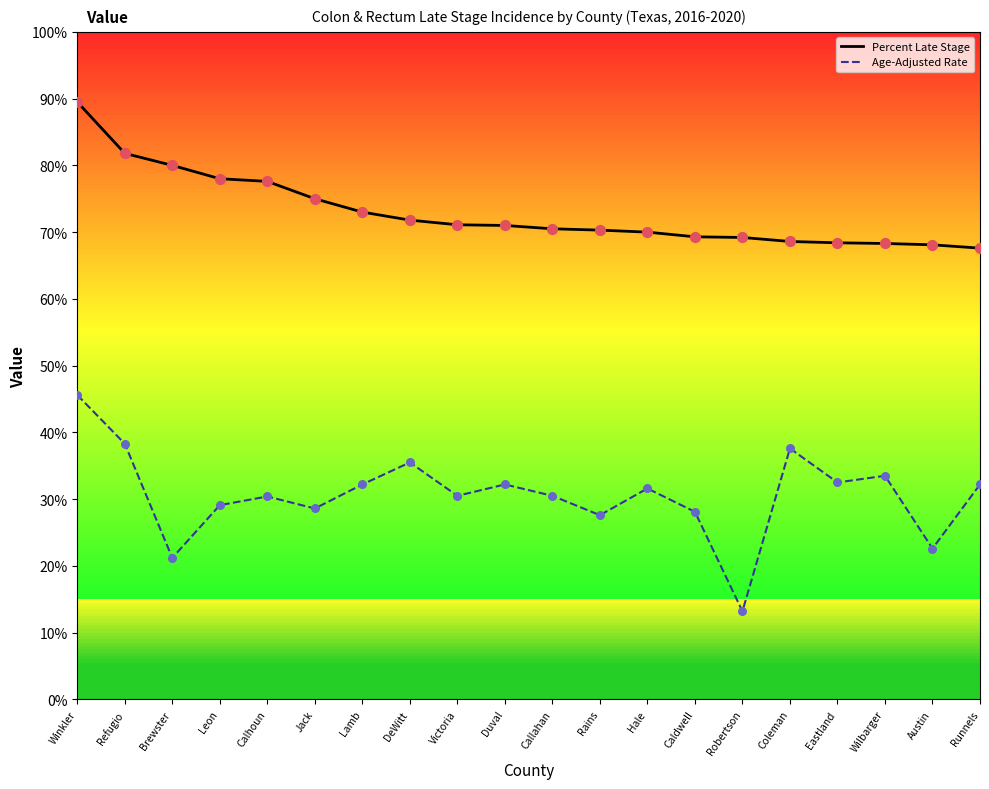

Which series has the largest range (max minus min)?

Age-Adjusted Rate